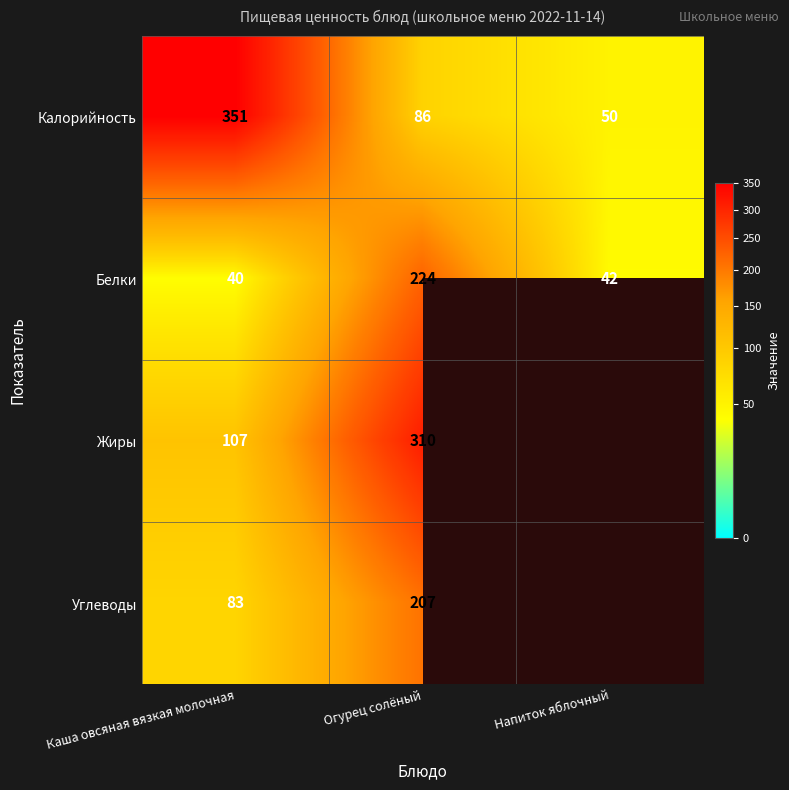

What is the sum of the Белки values at Огурец солёный and Каша овсяная вязкая молочная?

264